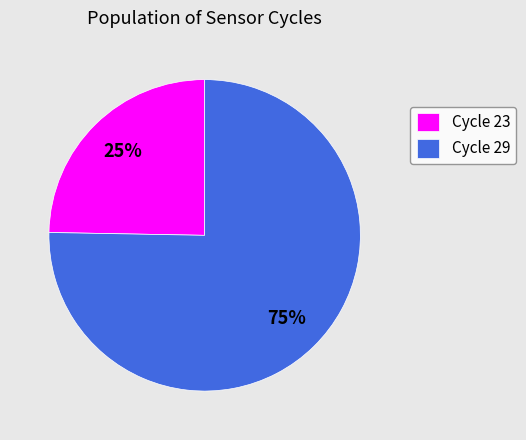

Which slice is the smallest?

Cycle 23